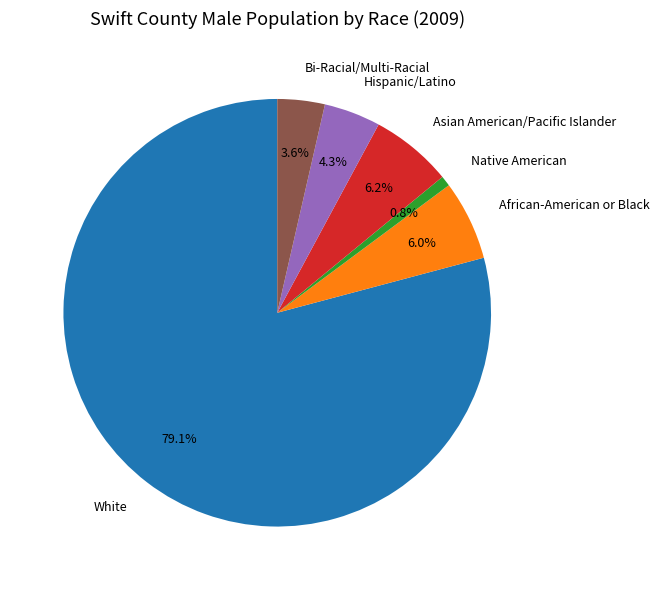

Is the sum of African-American or Black and Hispanic/Latino greater than half?

No